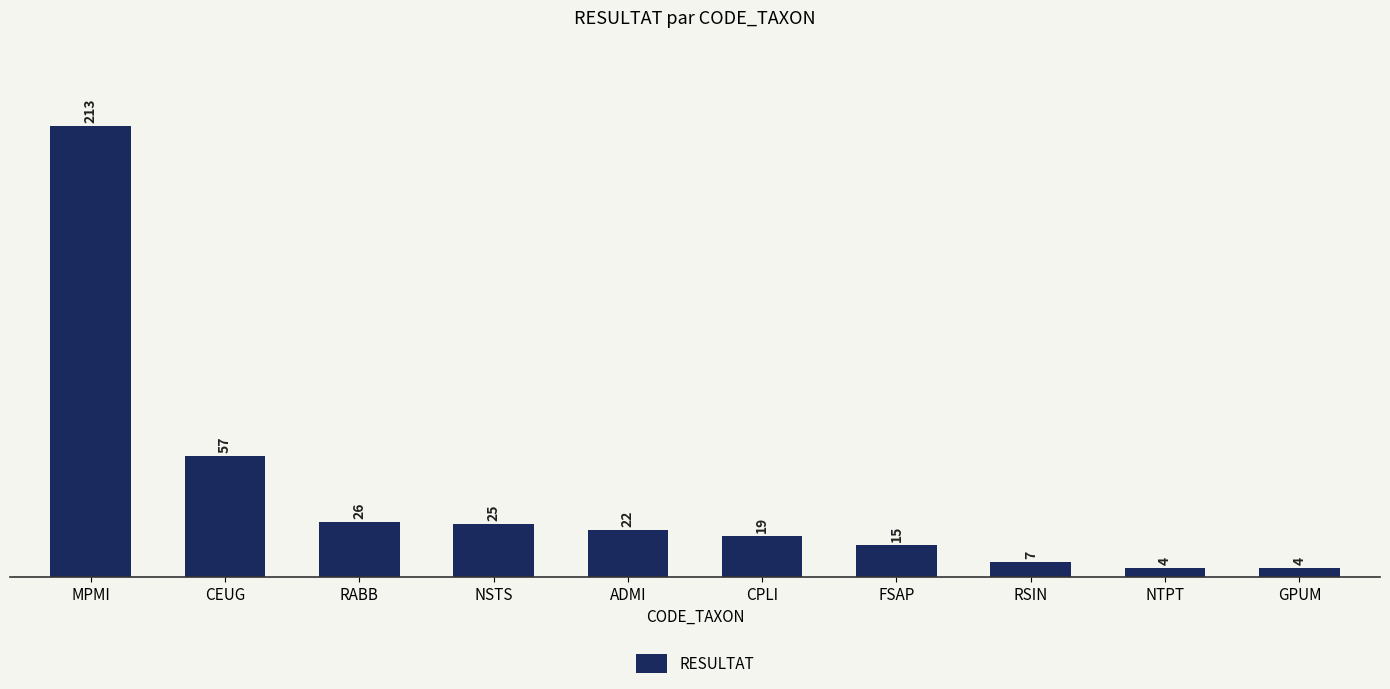

Reading left to right, transcribe all the data shown in this chart.

213	57	26	25	22	19	15	7	4	4